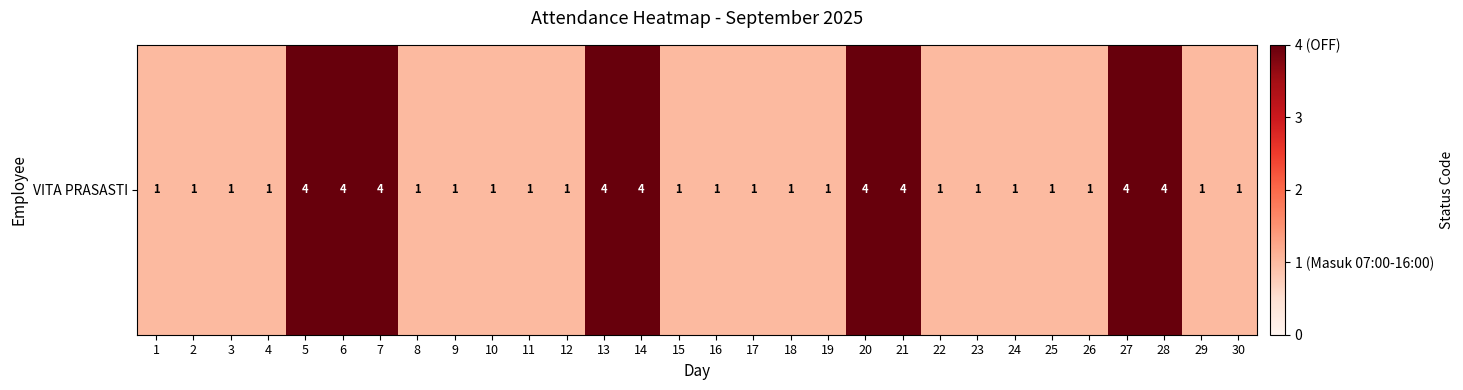

Which category has the highest value across all series?

5